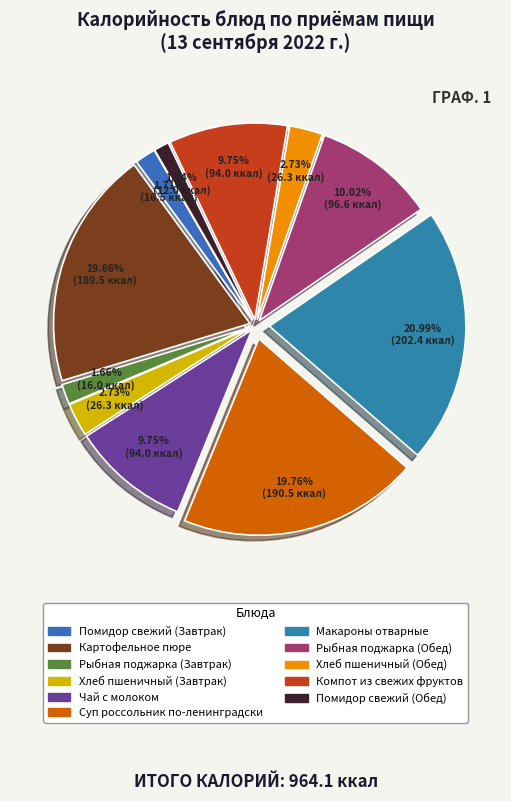

Is there any slice that represents more than half of the pie?

No